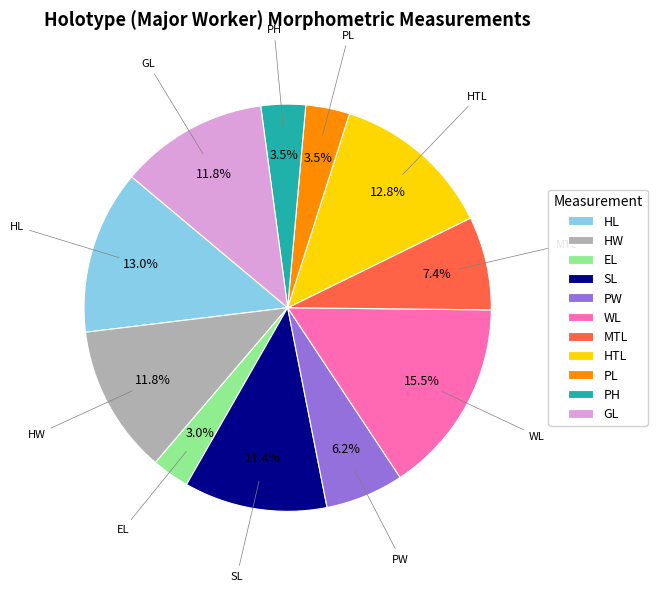

True or false: WL accounts for 21% of the total.

False